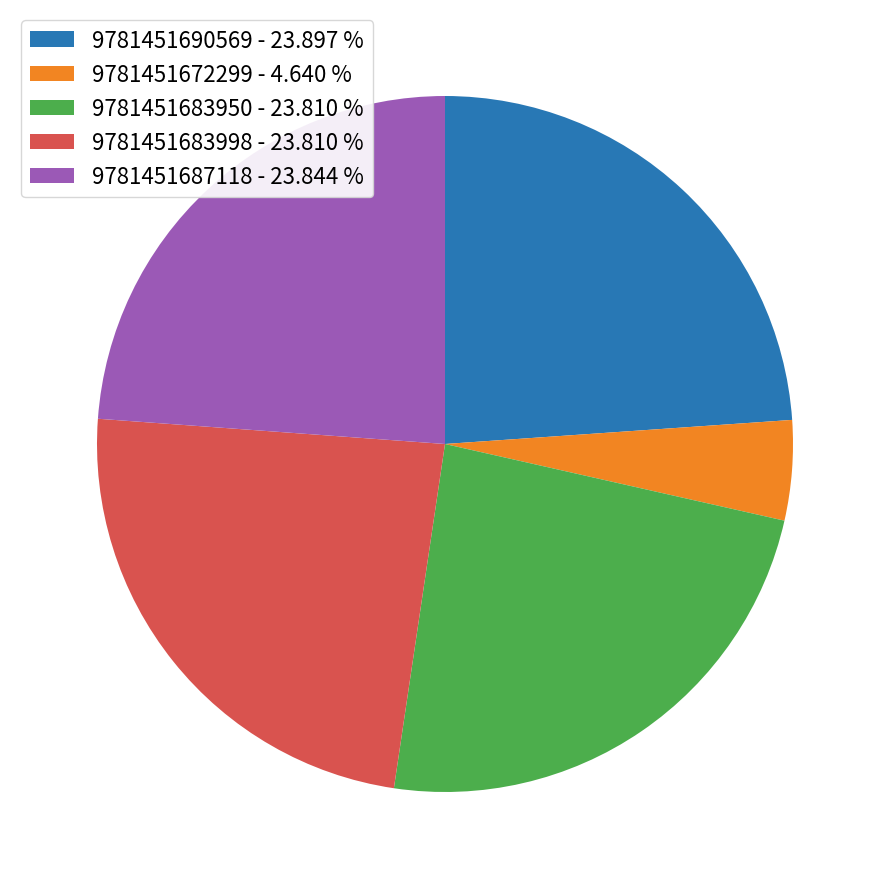

Is the sum of 9781451690569 - 23.897 % and 9781451687118 - 23.844 % greater than half?

No